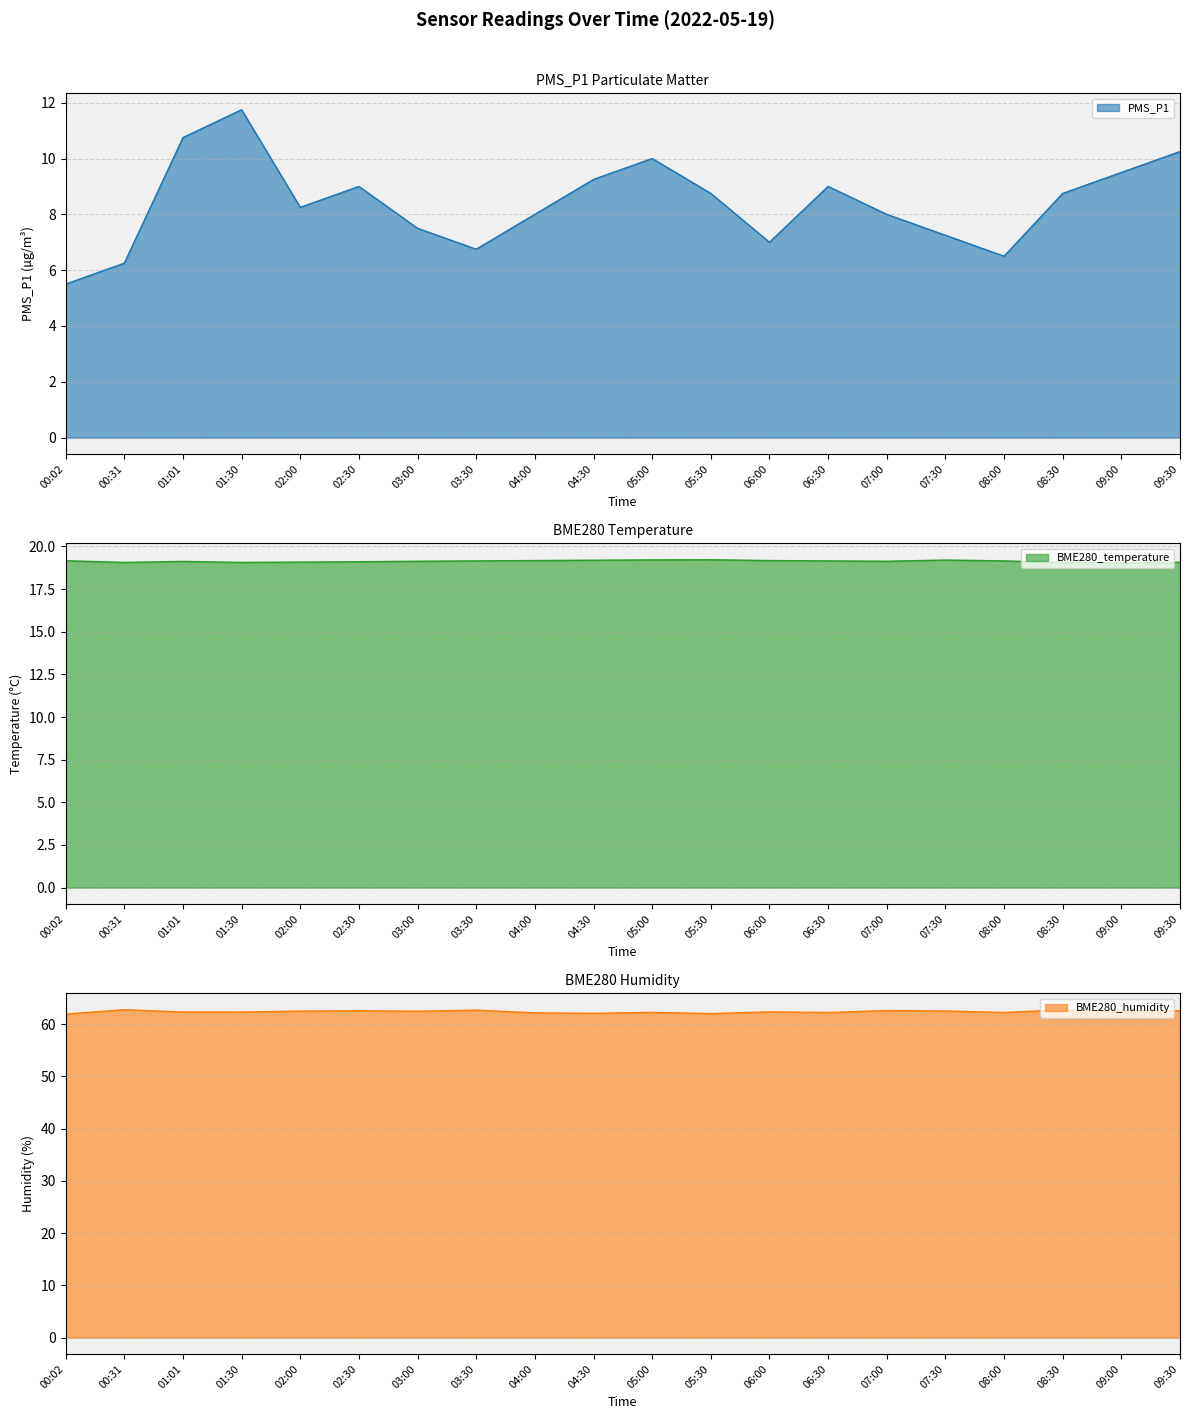

True or false: PMS_P1 has a value of 4.0 at 01:30.

False